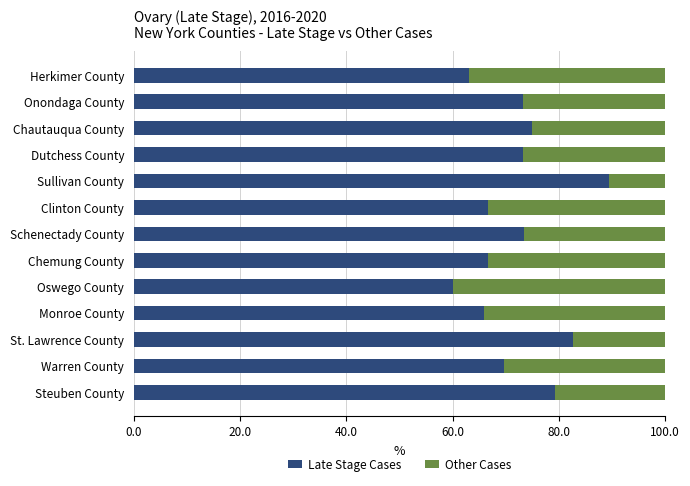

Which category has the highest value in the Late Stage Cases series?

Sullivan County